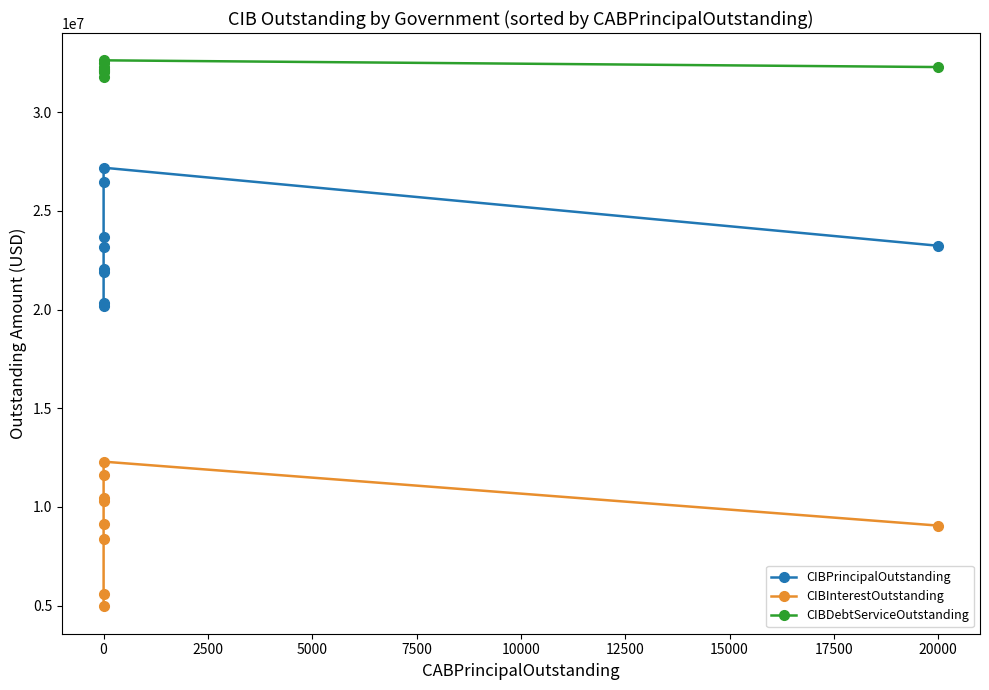

True or false: CIBInterestOutstanding has a value of 5583853.2 at 0.

True